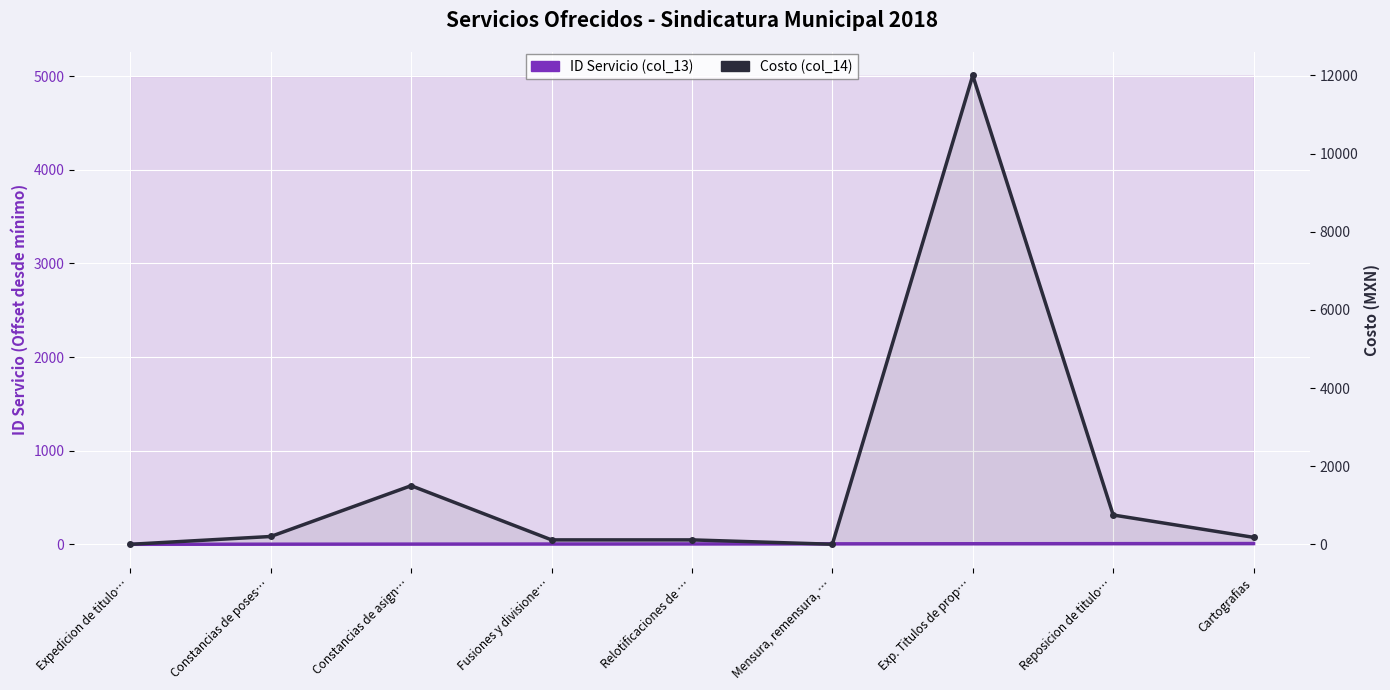

The value of ID Servicio (col_13) at Reposicion de titulo… is 2.1. True or false?

False